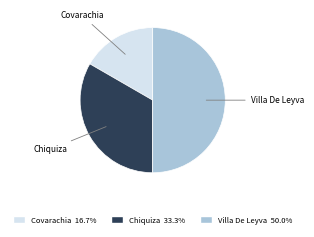

Count the number of slices in the pie.

3